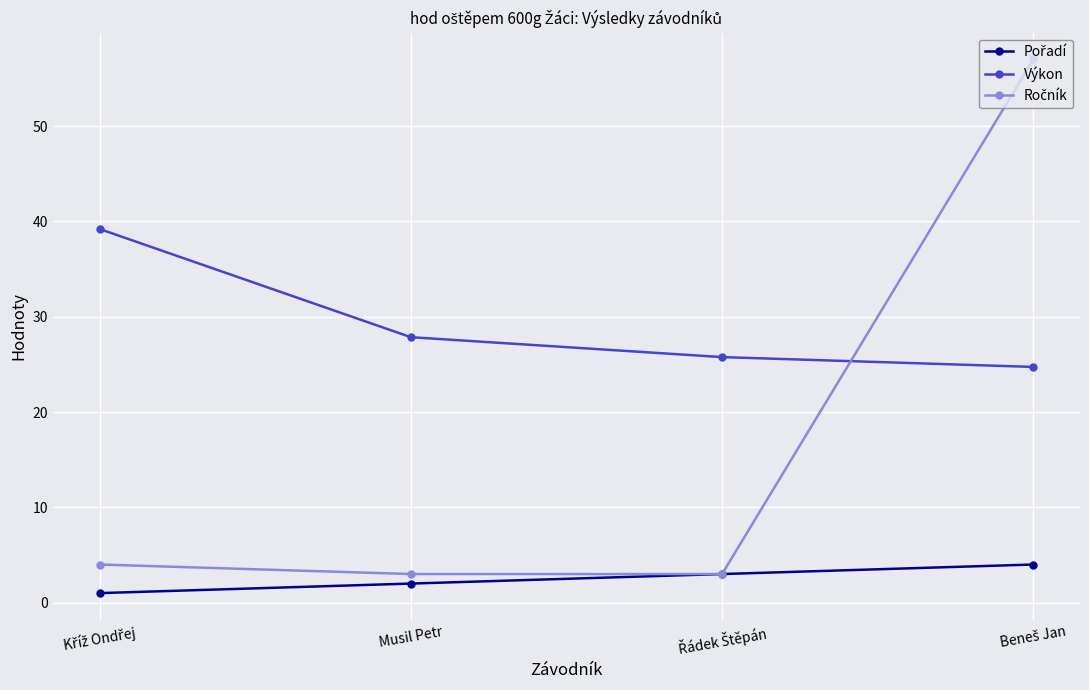

What is the highest value of the Výkon series?

39.2